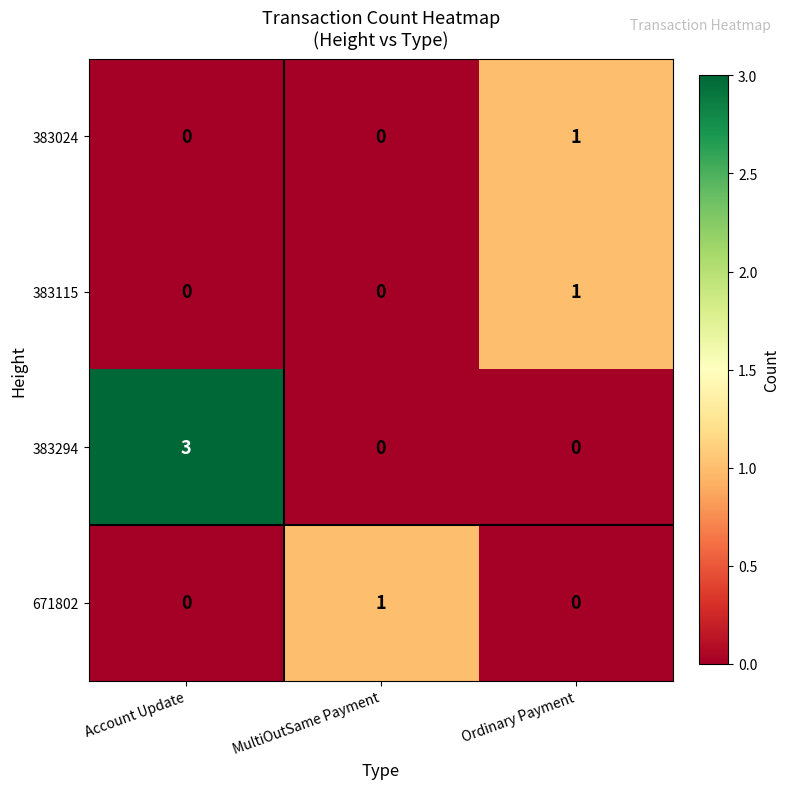

The value of 383294 at Ordinary Payment is 1. True or false?

False